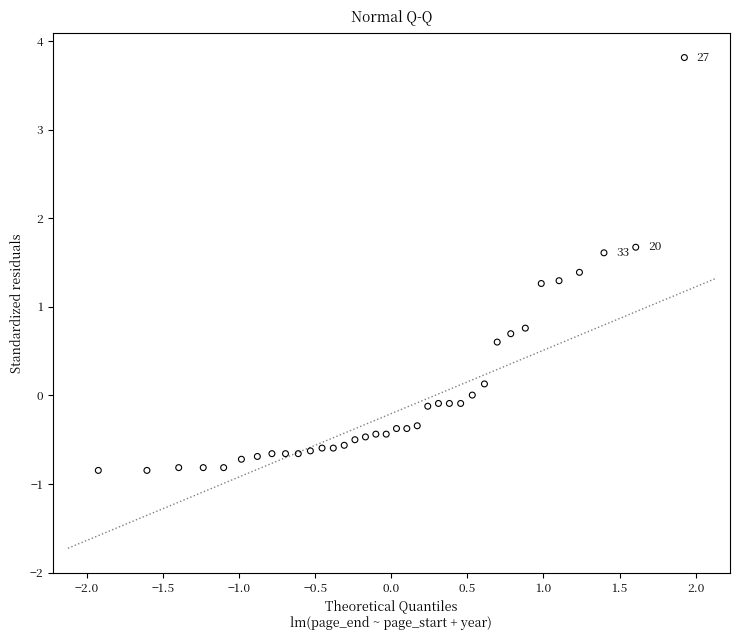

What is the range of X values (max minus min)?

3.9